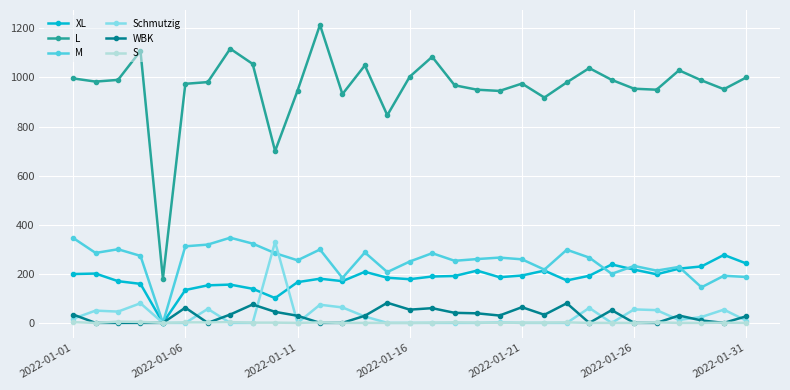

What is the difference between the maximum and minimum values in the WBK series?

82